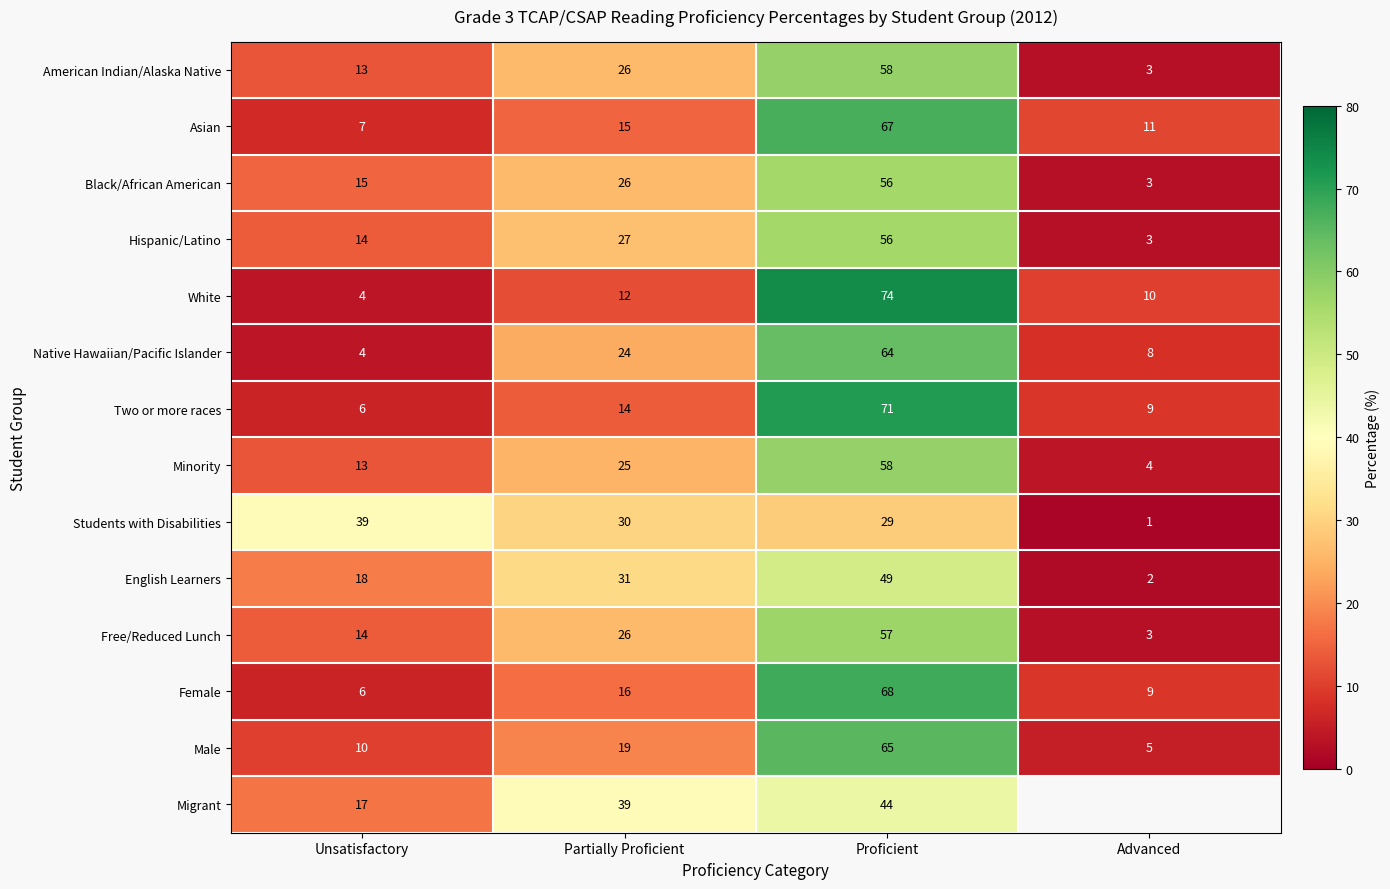

Is the value of Female at Advanced greater than the value of Hispanic/Latino at Partially Proficient?

No